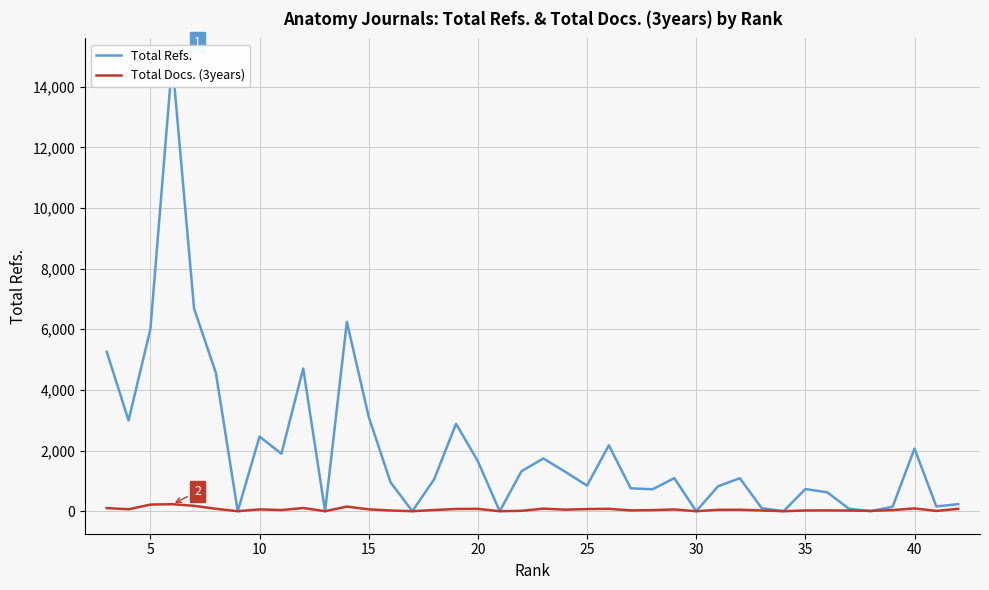

How many interior local peaks does the Total Docs. (3years) series have?

11